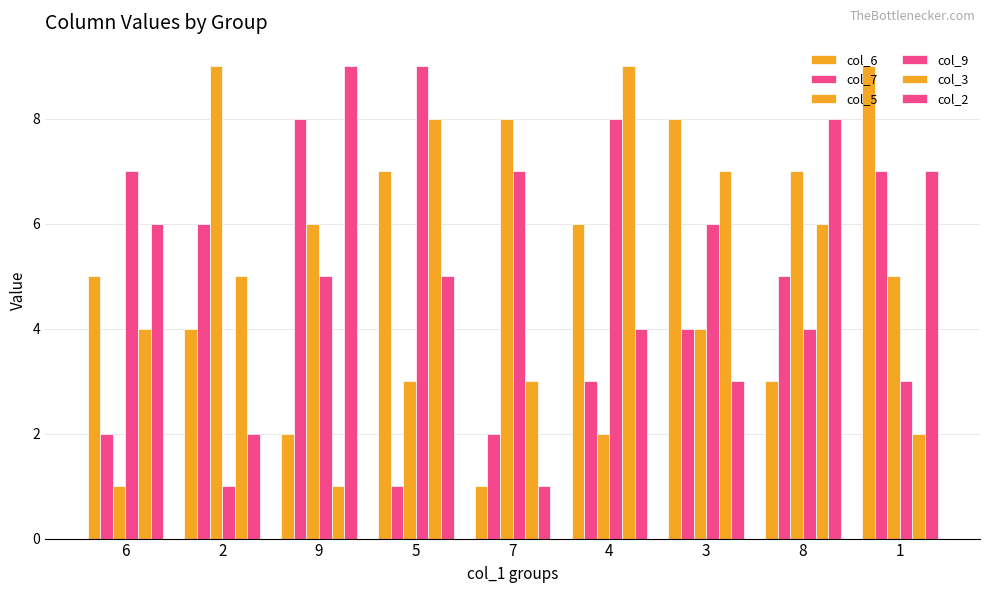

What is the total value across all series at 4?

32